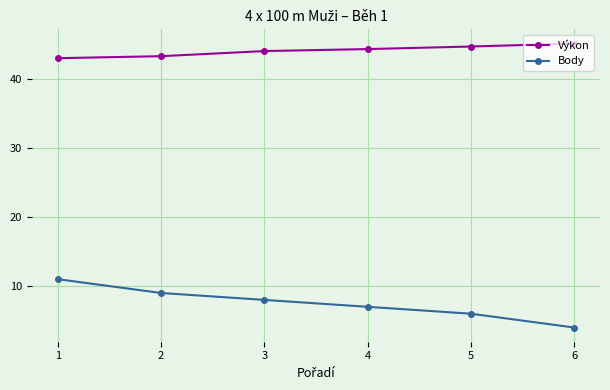

What is the maximum value for Výkon?

45.1